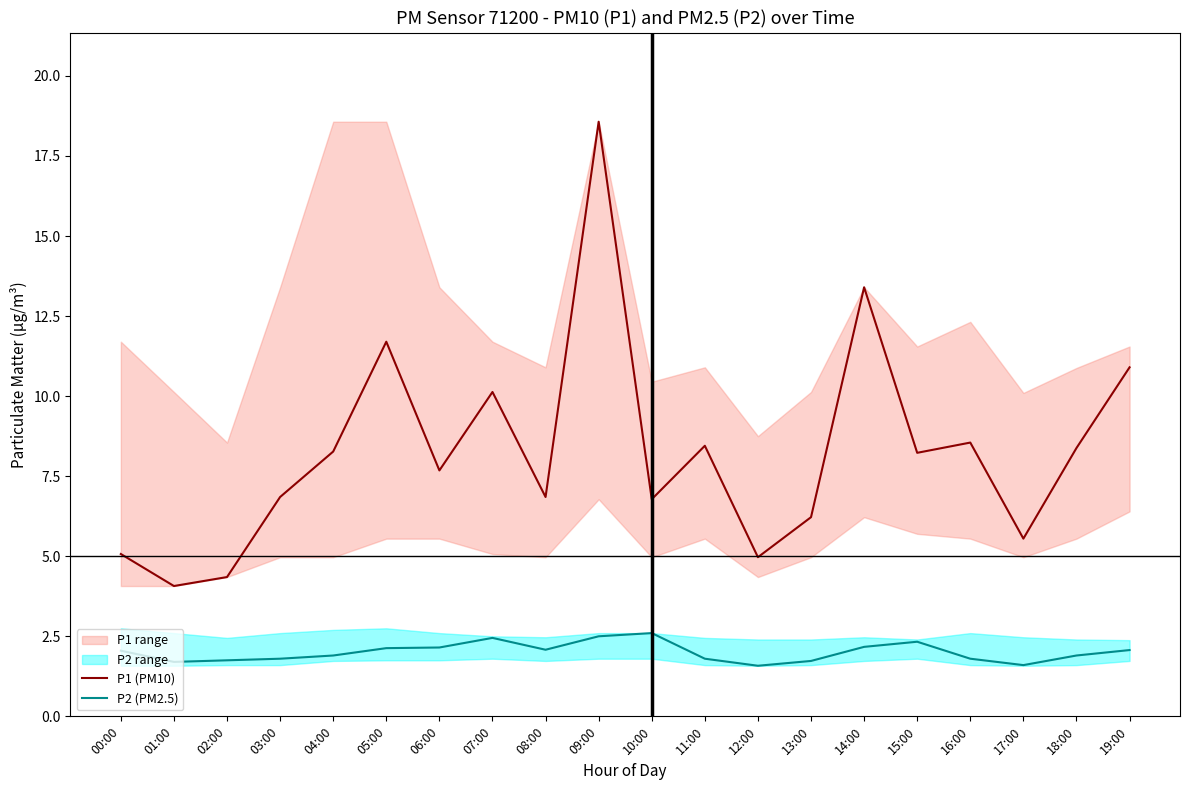

True or false: P1 (PM10) has a value of 5.2 at 14:00.

False